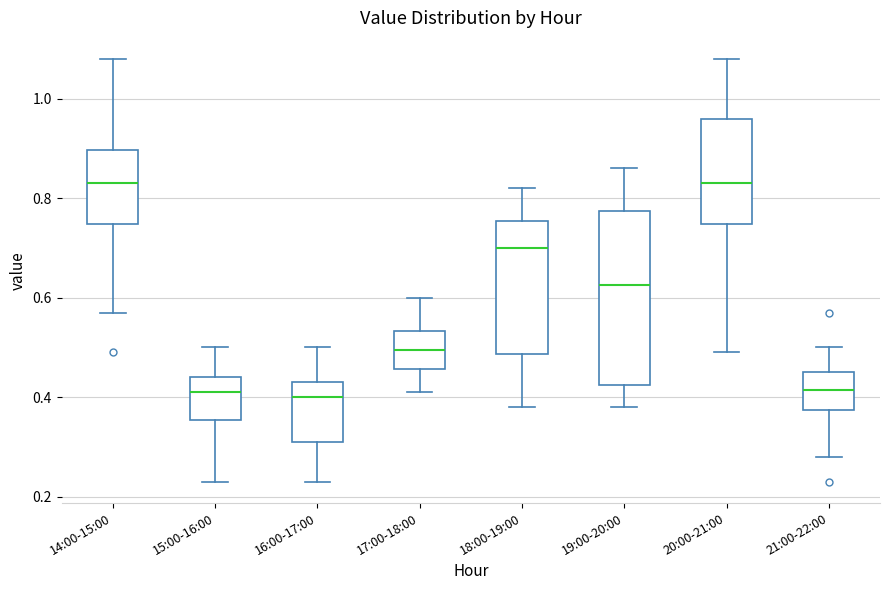

Reading left to right, read every box against the y-axis: the position of its median line, the range the box covers, and the ends of its whiskers. The values are not printed on the chart, so give them approximately, as read against the axis.

14:00-15:00: median 0.84, box 0.74 to 0.90, whiskers 0.58 to 1.08
15:00-16:00: median 0.42, box 0.36 to 0.44, whiskers 0.24 to 0.50
16:00-17:00: median 0.40, box 0.32 to 0.44, whiskers 0.24 to 0.50
17:00-18:00: median 0.50, box 0.46 to 0.54, whiskers 0.42 to 0.60
18:00-19:00: median 0.70, box 0.48 to 0.76, whiskers 0.38 to 0.82
19:00-20:00: median 0.62, box 0.42 to 0.78, whiskers 0.38 to 0.86
20:00-21:00: median 0.84, box 0.74 to 0.96, whiskers 0.50 to 1.08
21:00-22:00: median 0.42, box 0.38 to 0.46, whiskers 0.28 to 0.50